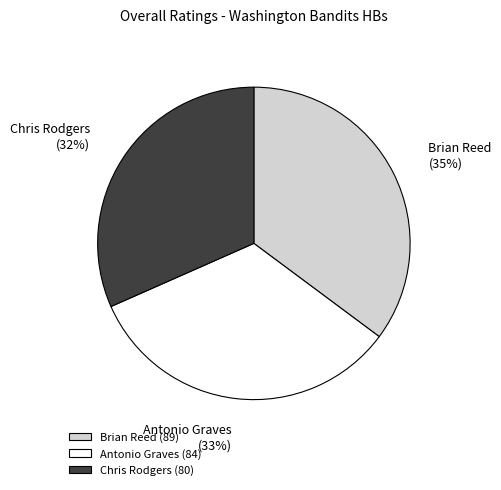

Does Brian Reed account for over 50% of the chart?

No